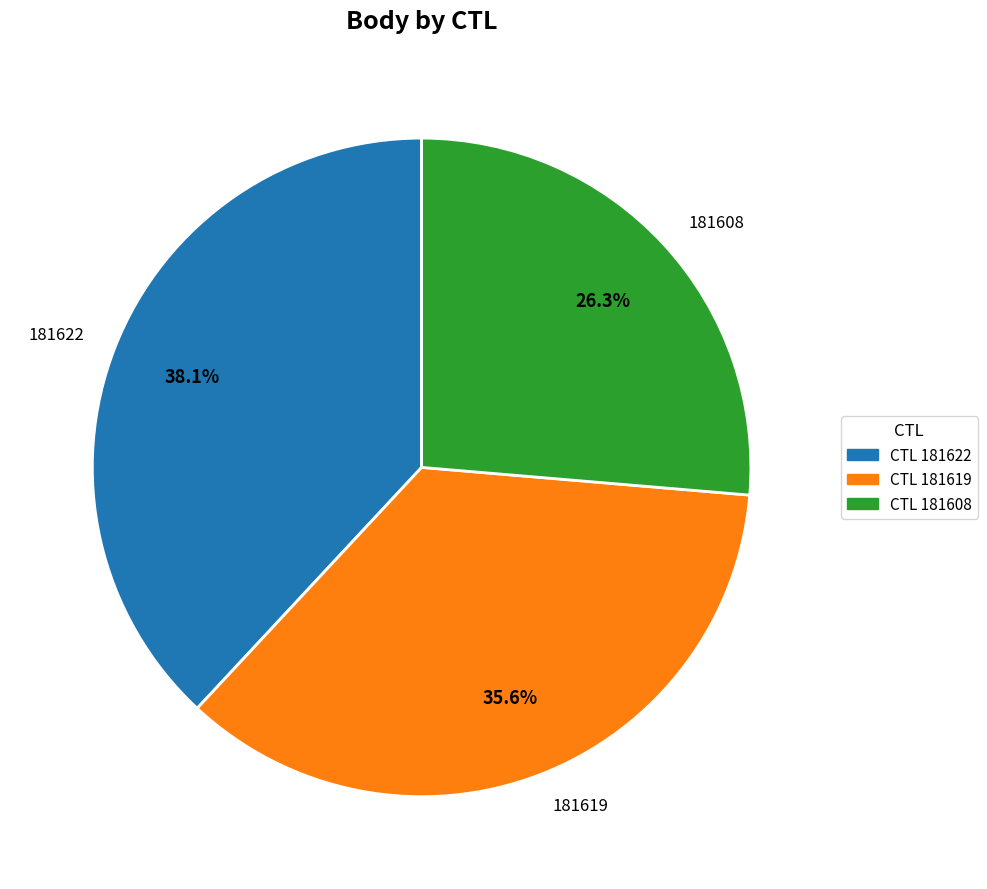

Is it true that 181622 is 45% of the pie?

False